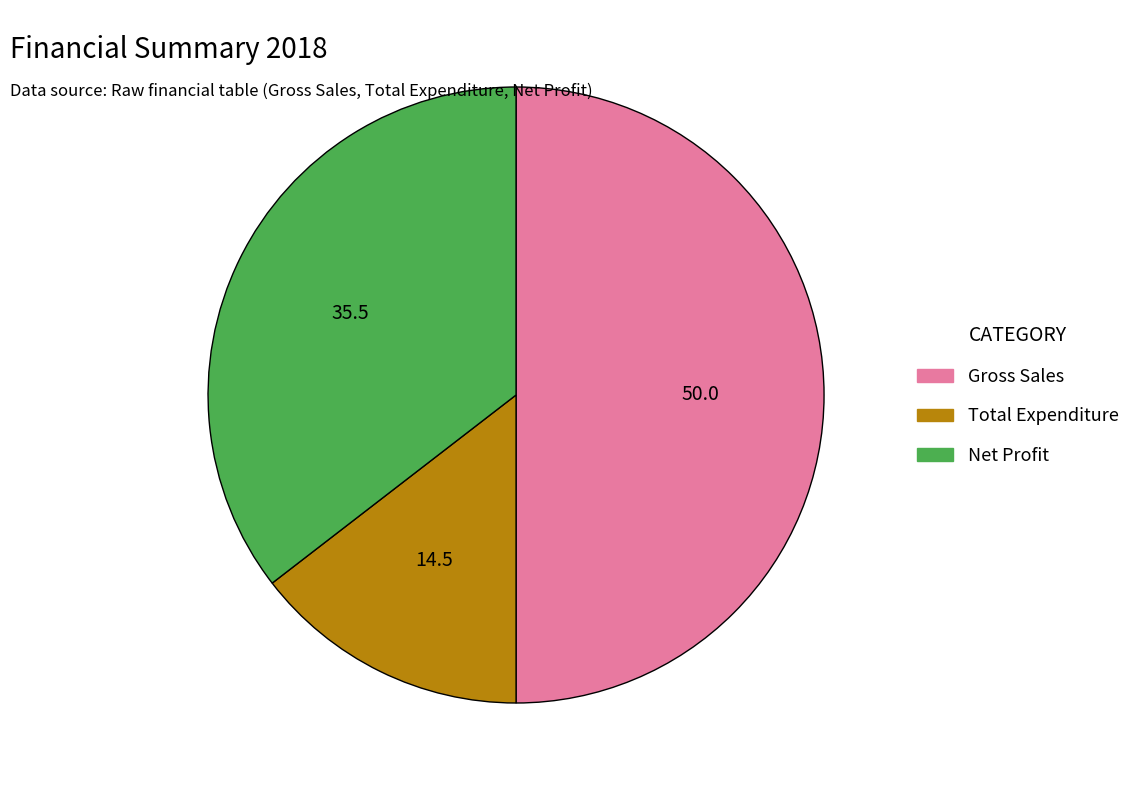

What is the ratio of the value at Gross Sales to the value at Total Expenditure?

3.4